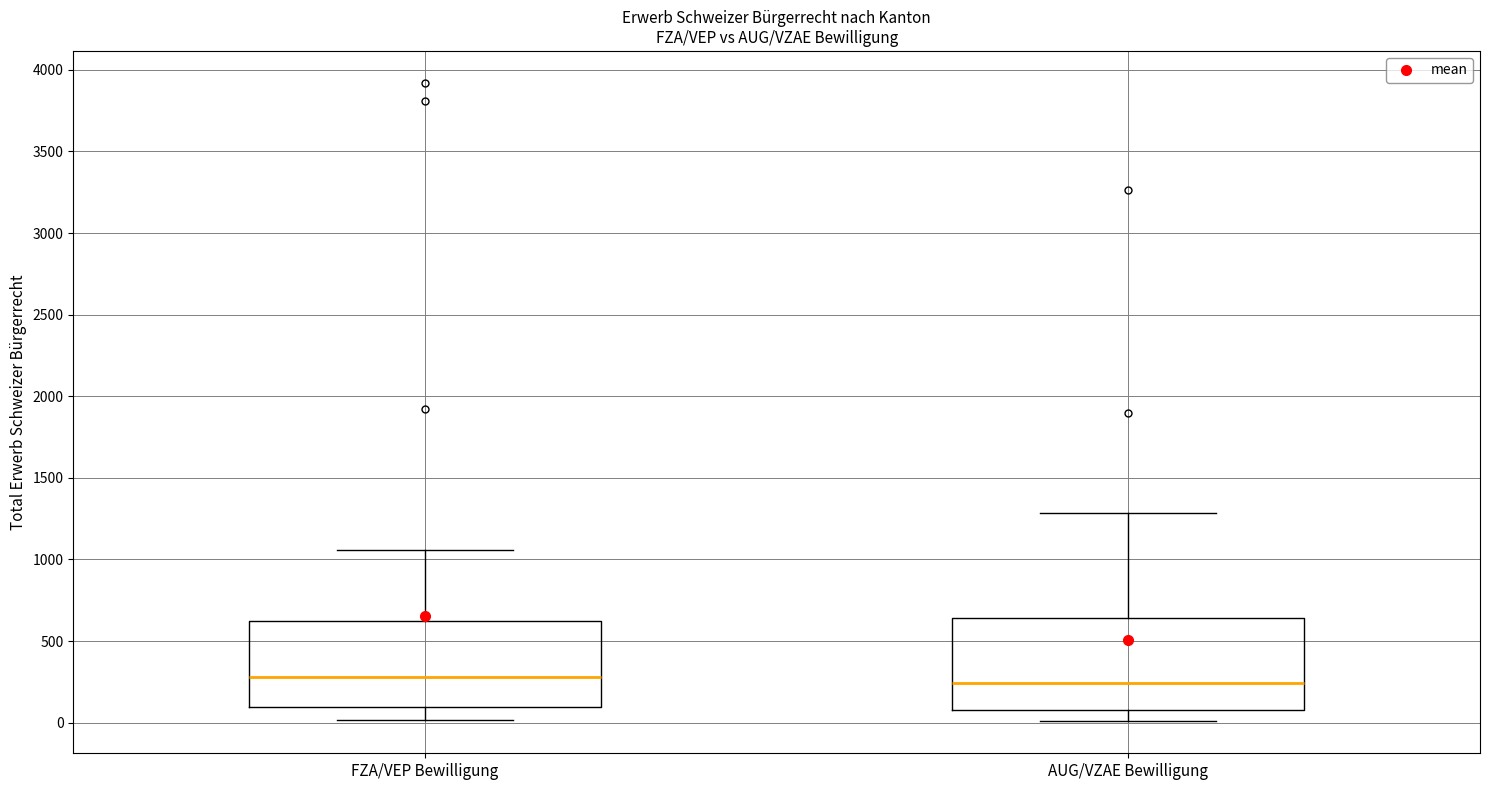

Where does the median line of the box for AUG/VZAE Bewilligung sit on the y-axis? The values are not printed on the chart, so give them approximately, as read against the axis.

250